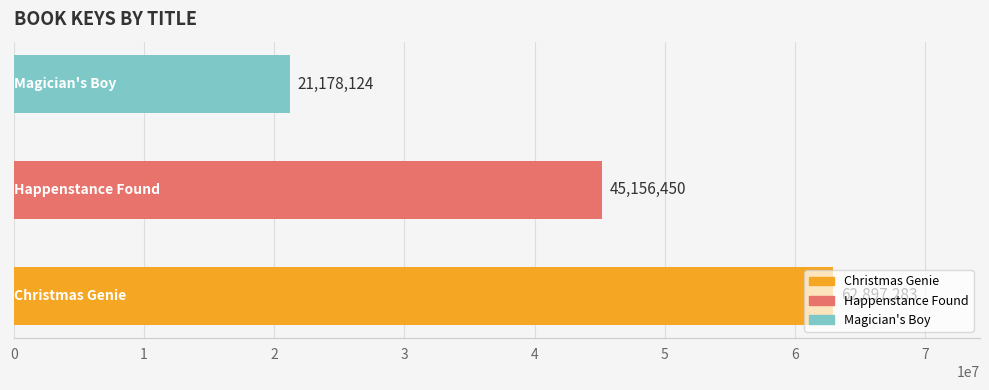

What is the difference between the maximum and second lowest values?

17740833